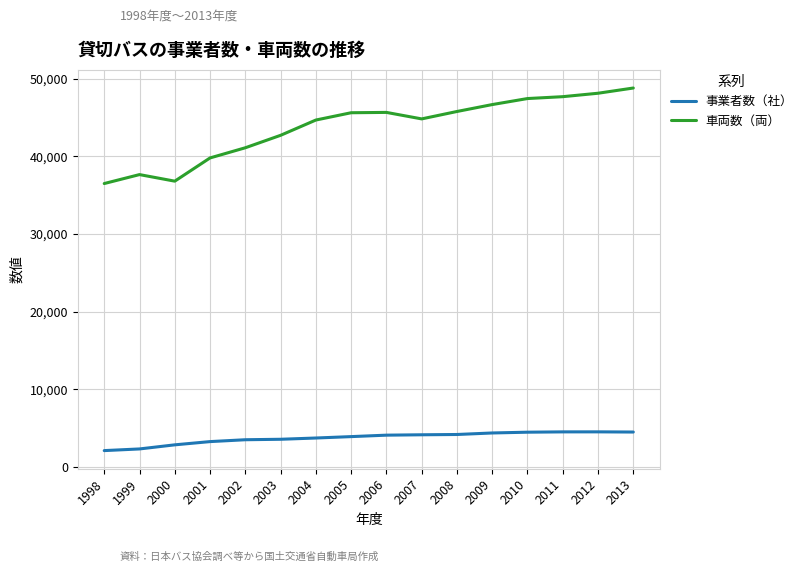

True or false: 車両数（両） and 事業者数（社） intersect in this chart.

False